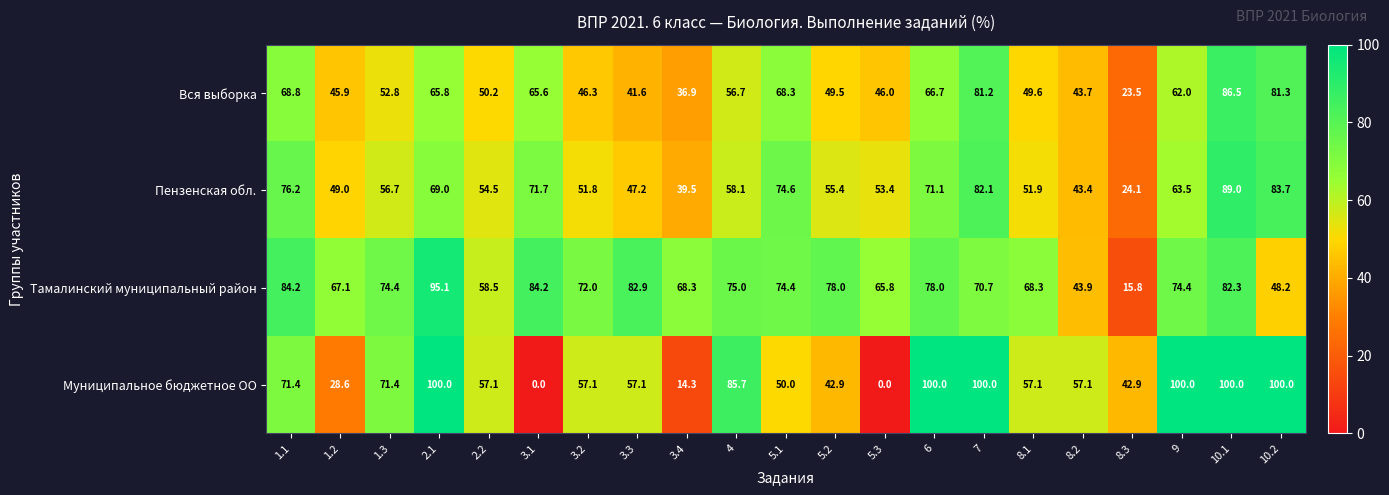

The value of Муниципальное бюджетное ОО at 1.1 is 71.4. True or false?

True